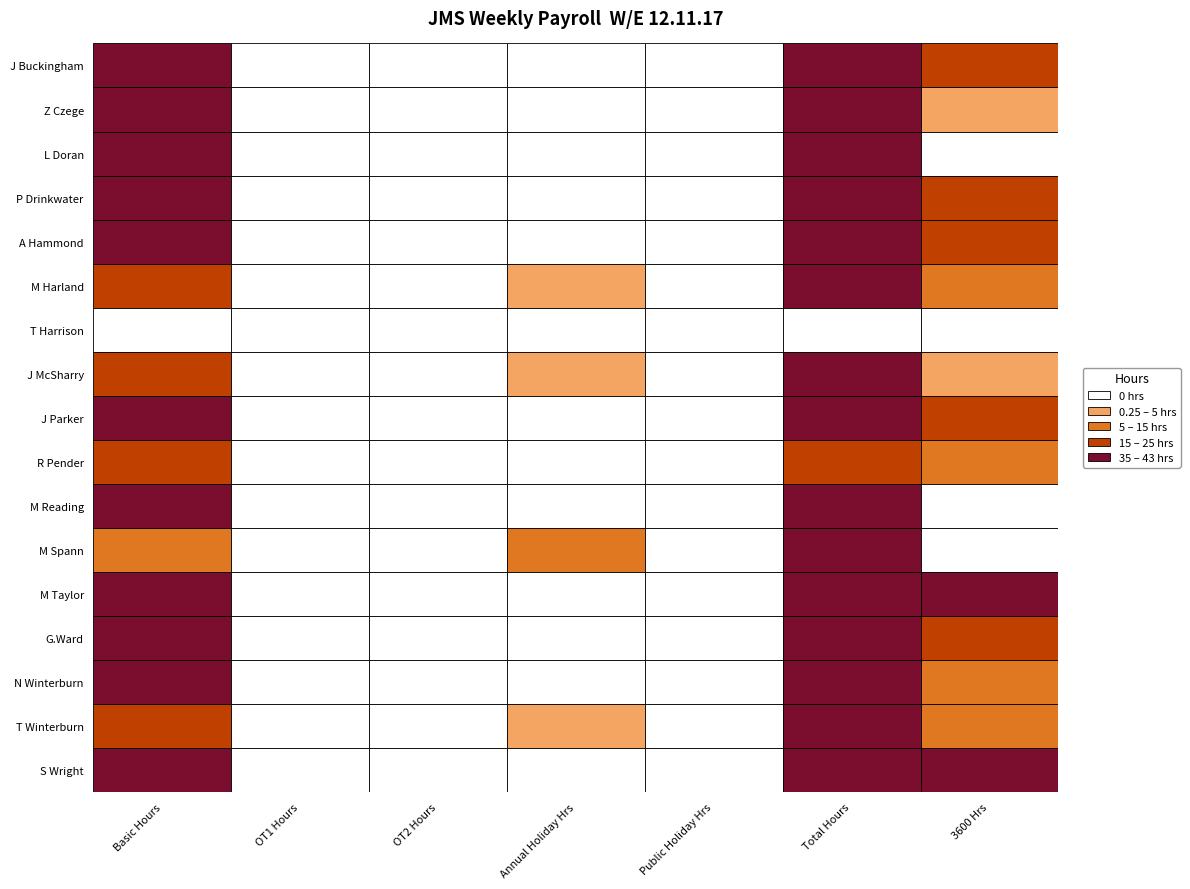

At 6, list the series in order from largest to smallest.

S Wright, M Taylor, J Buckingham, P Drinkwater, G.Ward, A Hammond, J Parker, M Harland, R Pender, N Winterburn, T Winterburn, Z Czege, J McSharry, M Reading, M Spann, L Doran, T Harrison